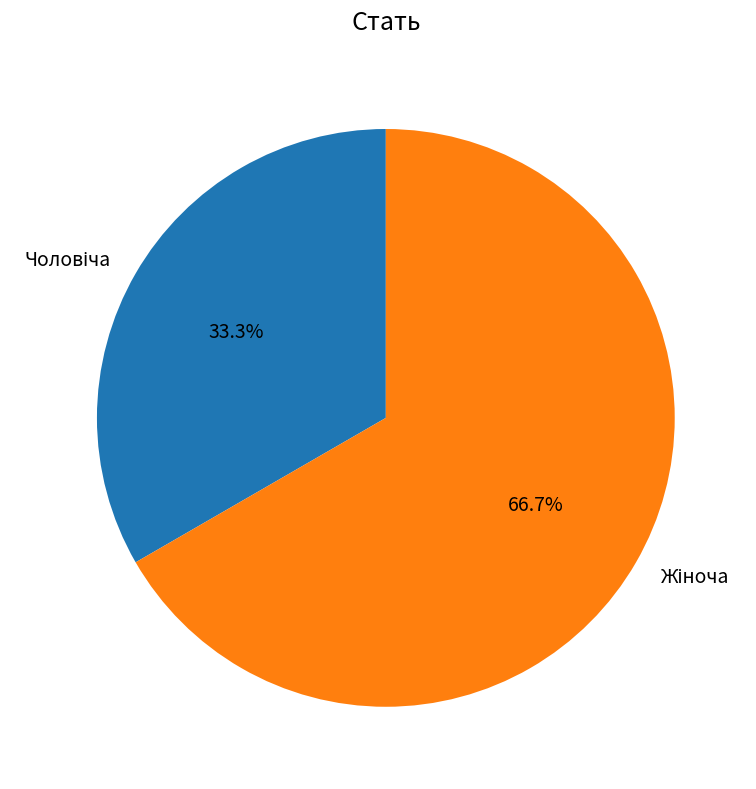

To the nearest percent, what is the difference between the Жіноча and Чоловіча slice percentages?

33%